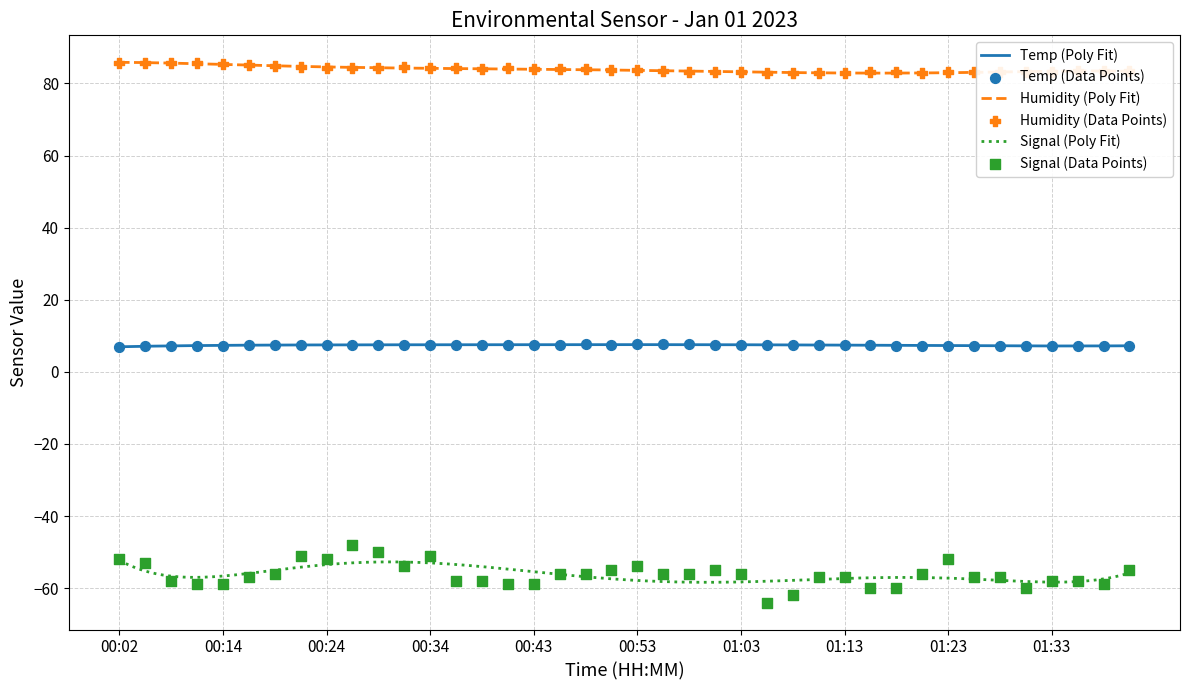

Which series has the largest Y range (max minus min)?

Signal